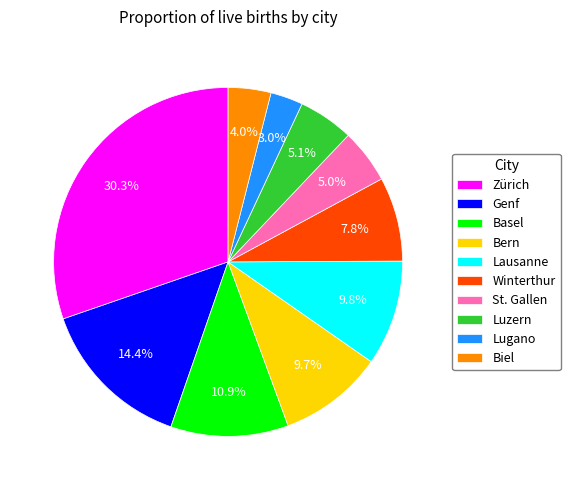

Approximately how many times larger is the value at Winterthur compared to Genf?

0.5